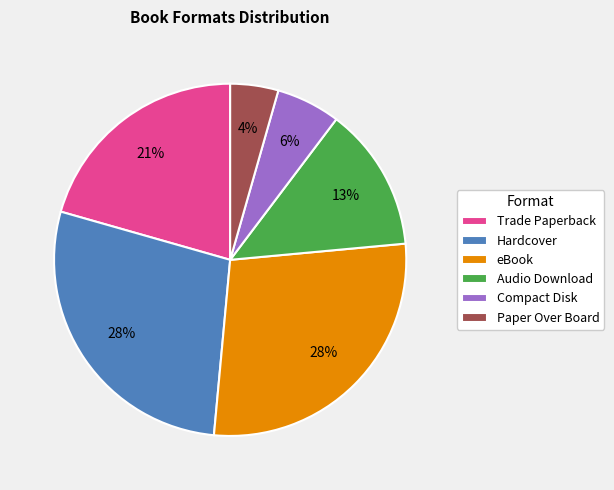

How many segments does this pie chart have?

6